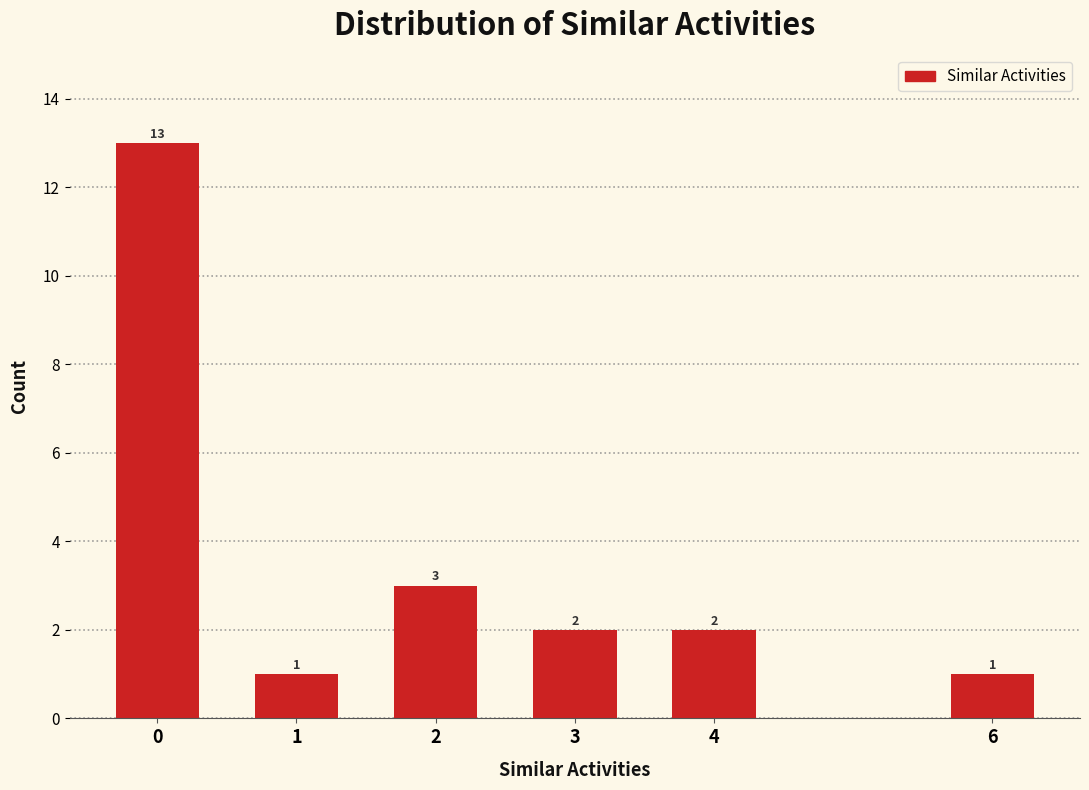

Reading left to right, extract all data points from this chart.

13	1	3	2	2	1